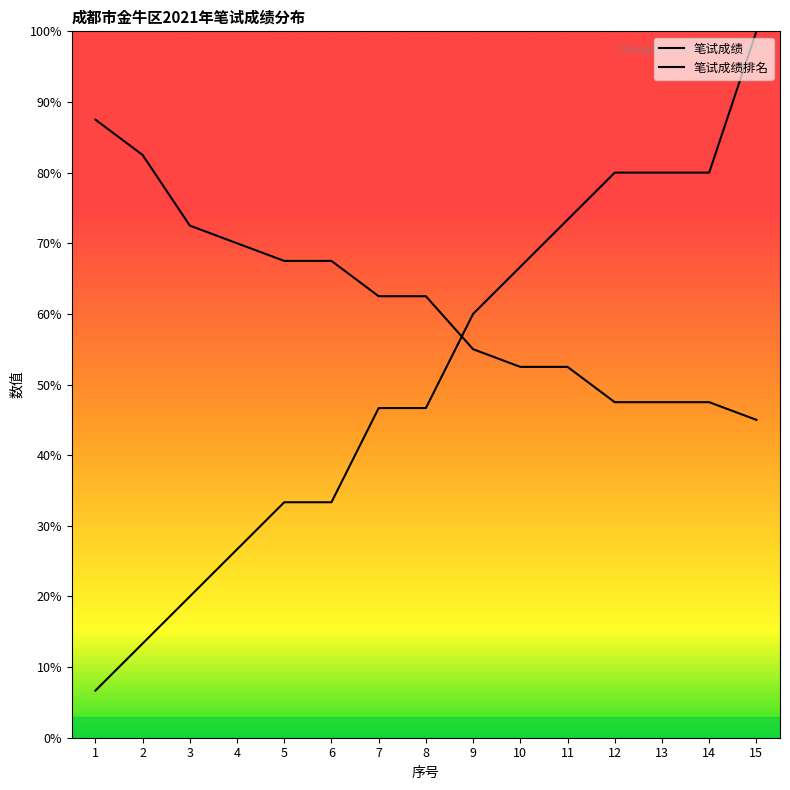

What is the difference between the maximum and second lowest values in the 笔试成绩排名 series?

86.7